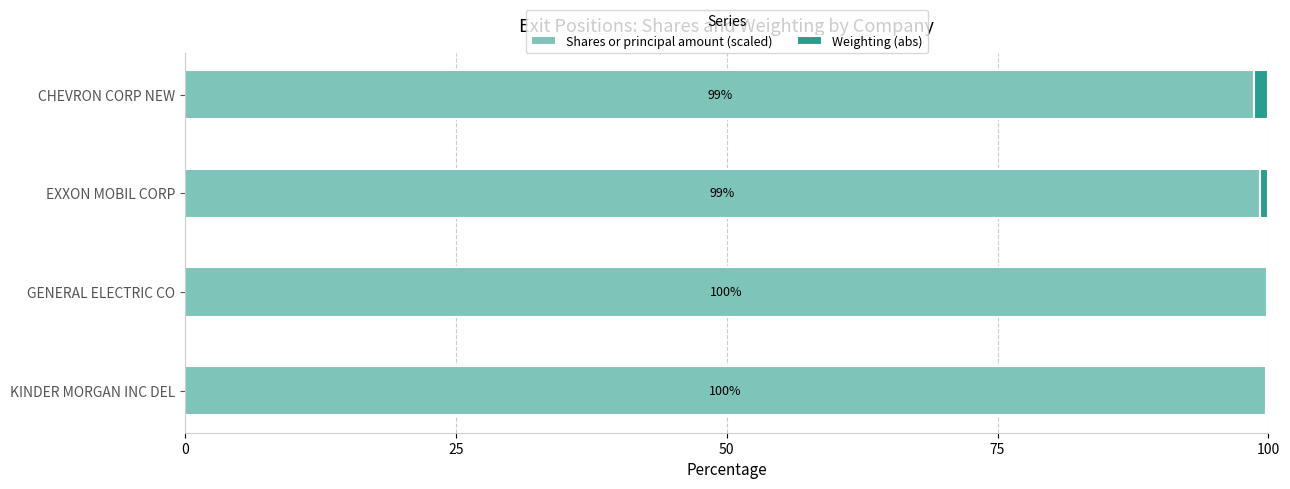

What is the total value across all series at KINDER MORGAN INC DEL?

100.0